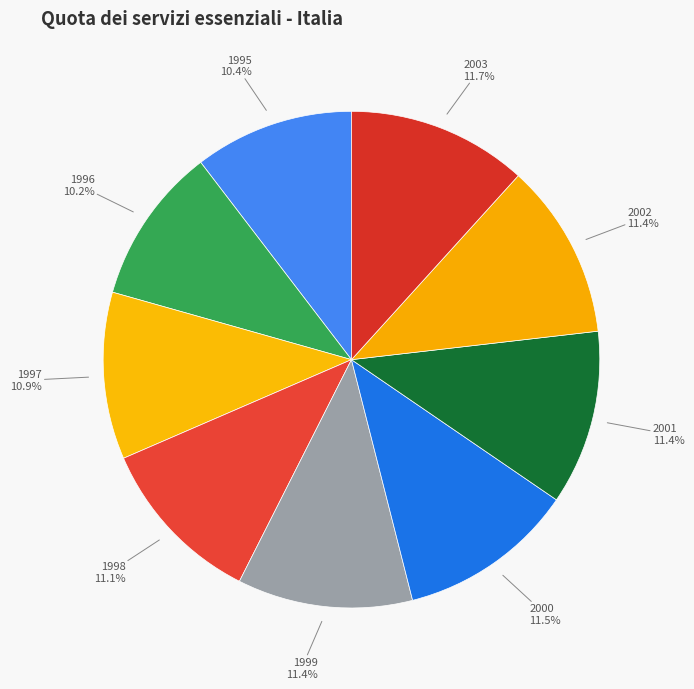

Is 2002 the majority of the pie?

No